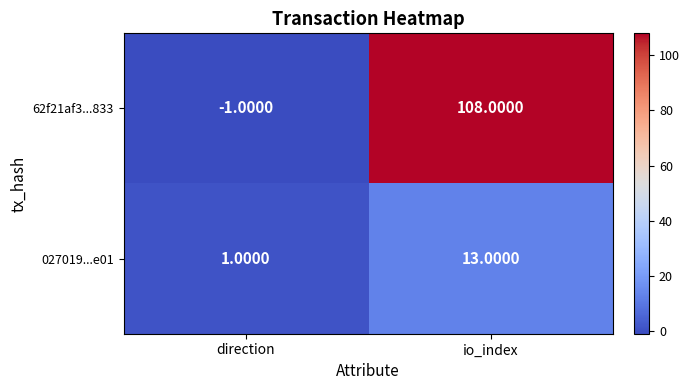

What is the average value of the 027019...e01 series?

7